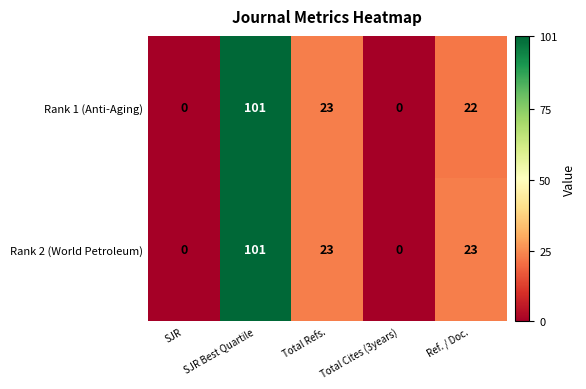

At how many categories does at least one series exceed 50?

1